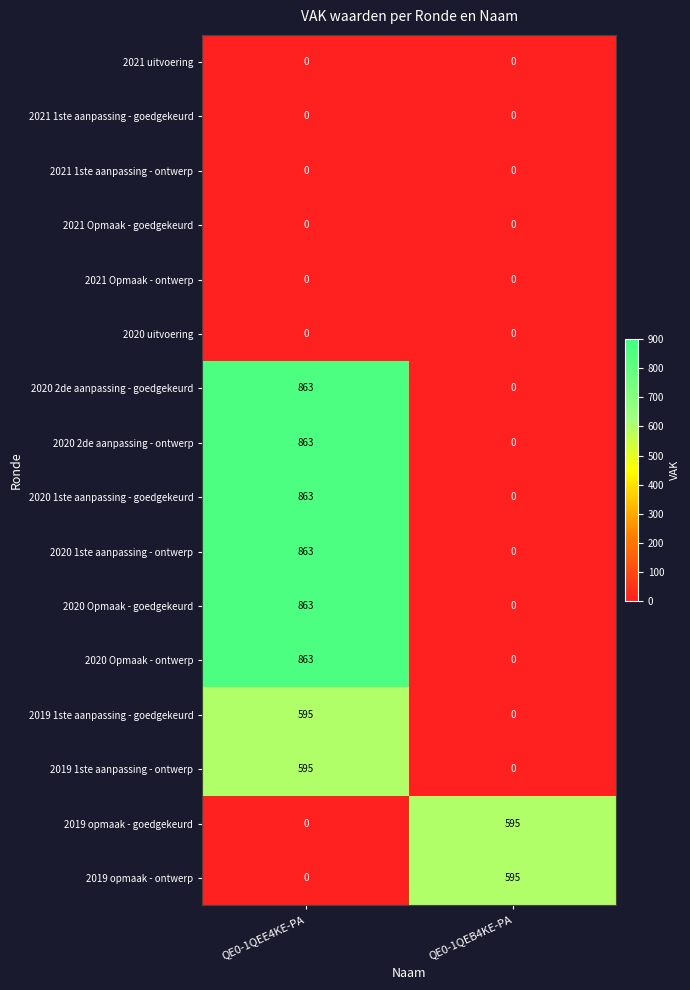

Count the number of categories in the chart.

2